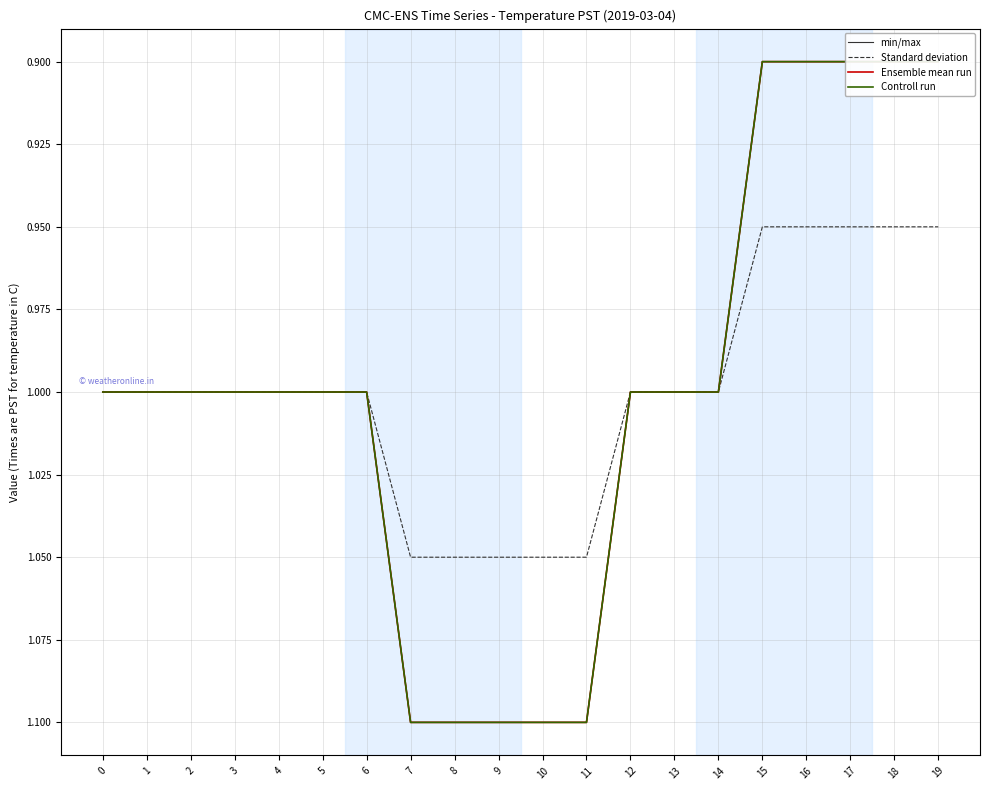

At how many categories does at least one series exceed 0?

20